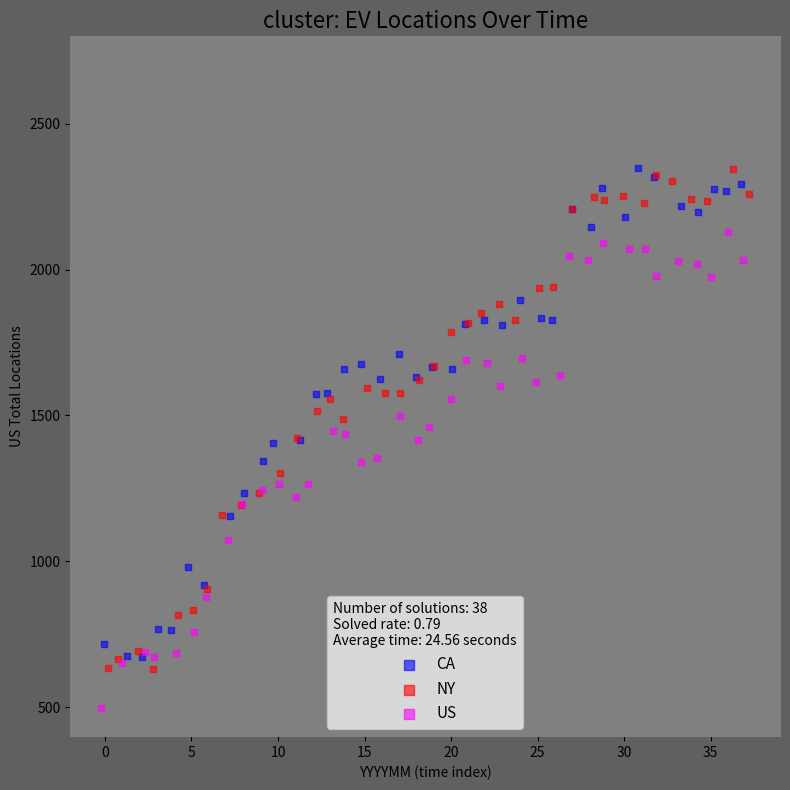

Which series has the largest Y range (max minus min)?

NY